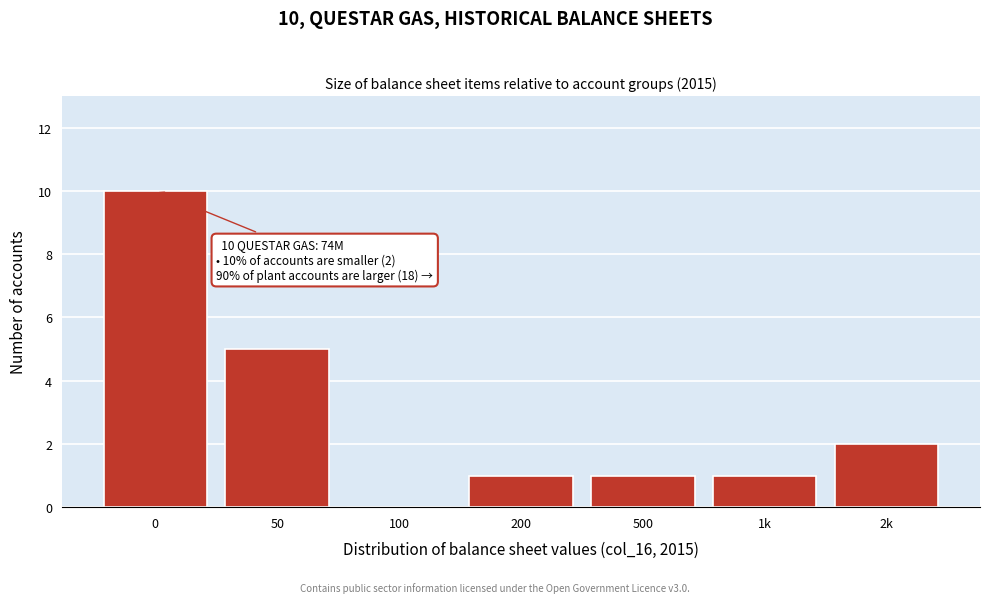

Reading left to right, transcribe all the data shown in this chart.

0=10	50=5	100=0	200=1	500=1	1k=1	2k=2